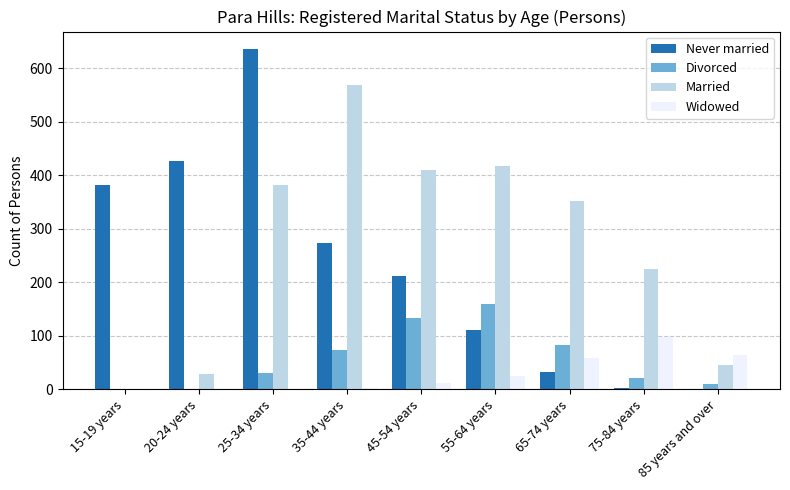

Which series changed the most between 35-44 years and 85 years and over?

Married